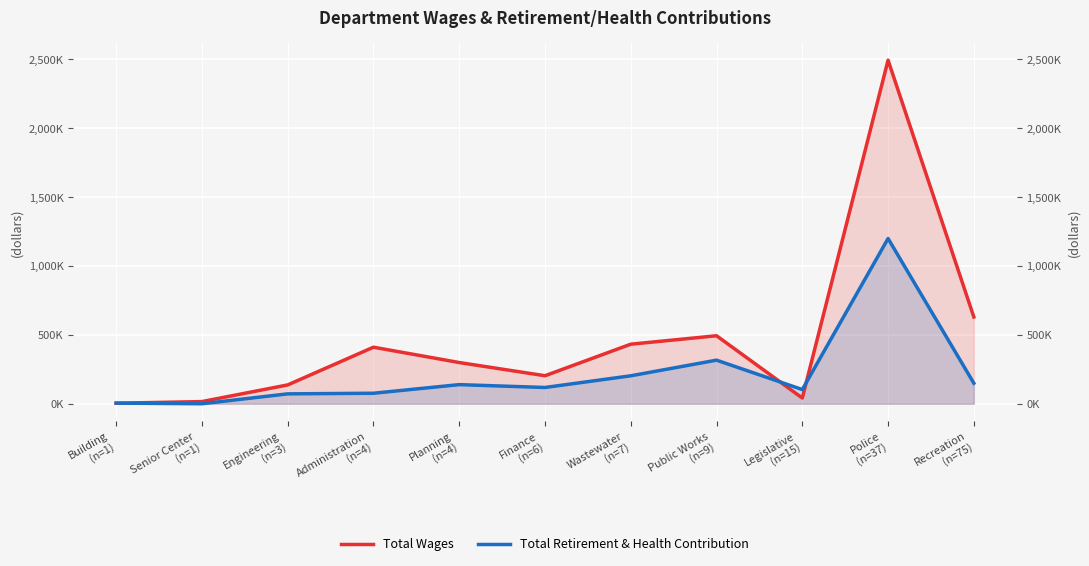

True or false: Total Wages and Total Retirement & Health Contribution cross at least once.

True